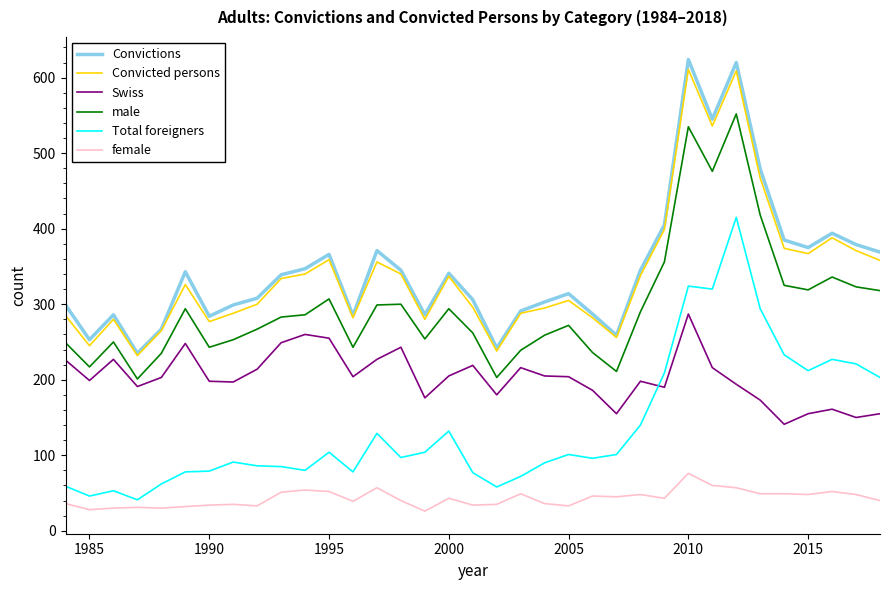

What is the highest value of the Swiss series?

287